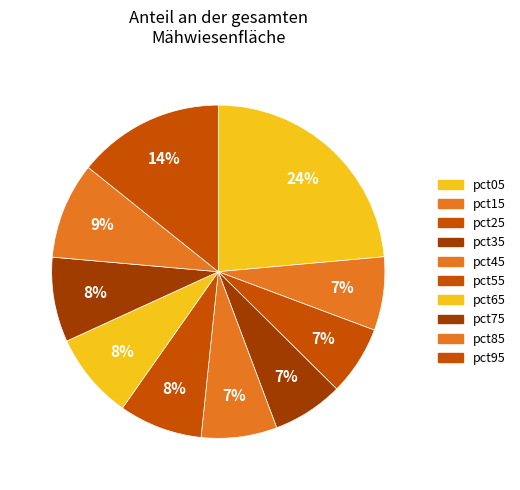

Which has a higher value, pct55 or pct35?

pct55